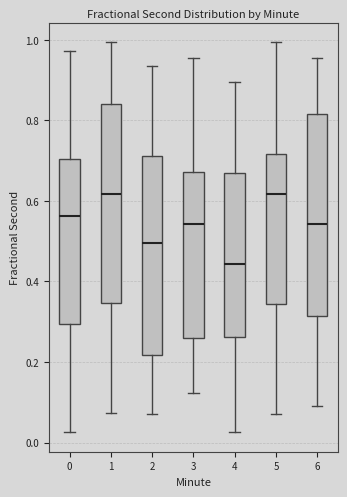

Reading left to right, read every box against the y-axis: the position of its median line, the range the box covers, and the ends of its whiskers. The values are not printed on the chart, so give them approximately, as read against the axis.

0: median 0.56, box 0.30 to 0.70, whiskers 0.02 to 0.98
1: median 0.62, box 0.34 to 0.84, whiskers 0.08 to 1.00
2: median 0.50, box 0.22 to 0.72, whiskers 0.06 to 0.94
3: median 0.54, box 0.26 to 0.68, whiskers 0.12 to 0.96
4: median 0.44, box 0.26 to 0.68, whiskers 0.02 to 0.90
5: median 0.62, box 0.34 to 0.72, whiskers 0.06 to 1.00
6: median 0.54, box 0.32 to 0.82, whiskers 0.10 to 0.96